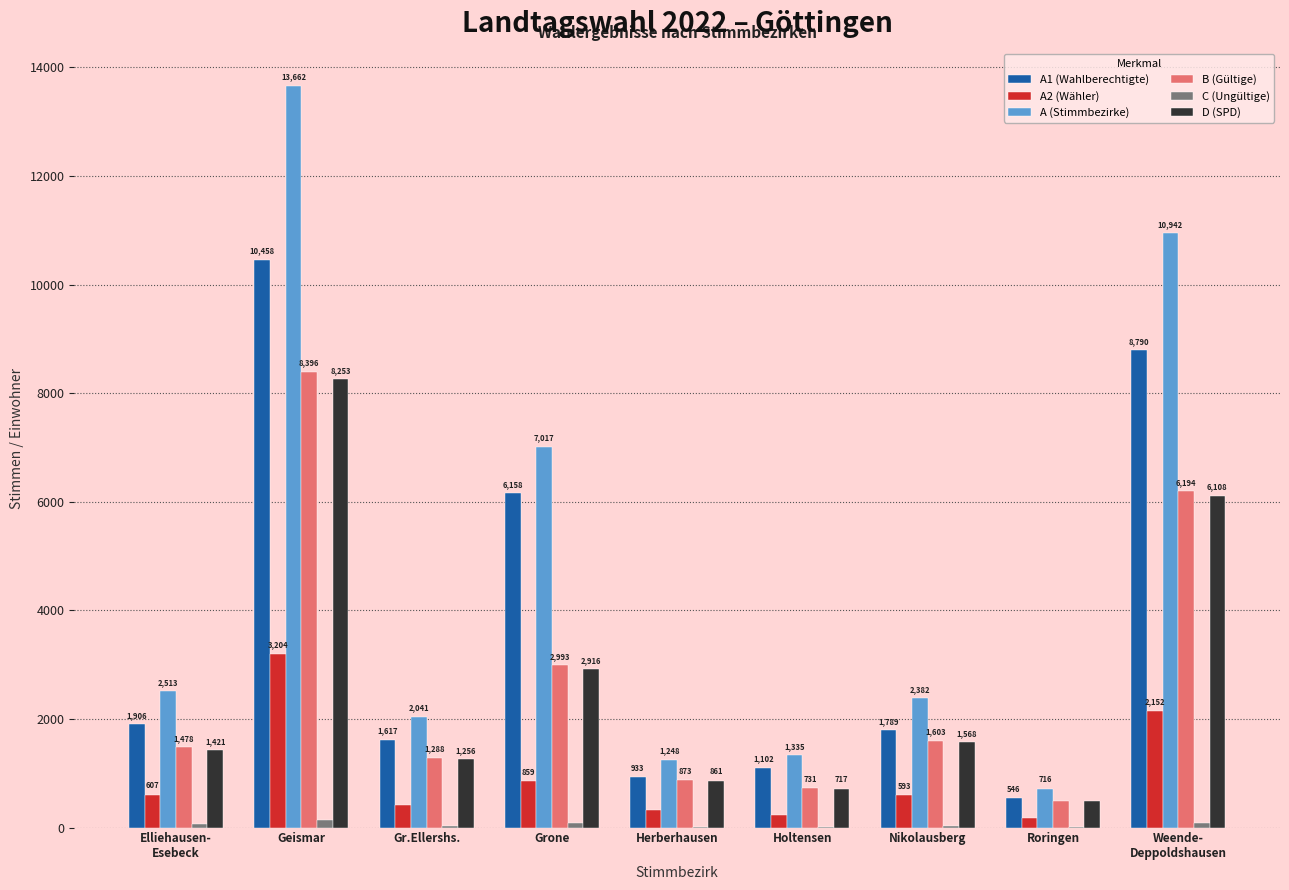

What is the maximum value shown in the chart?

13662